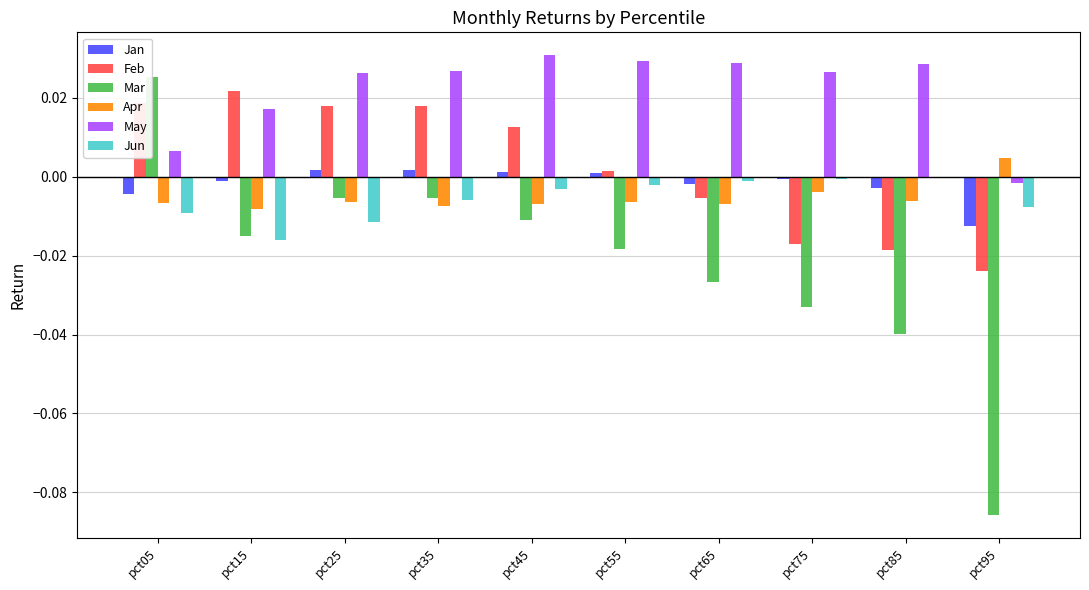

At pct75, list the series in order from smallest to largest.

Mar, Feb, Apr, Jan, Jun, May